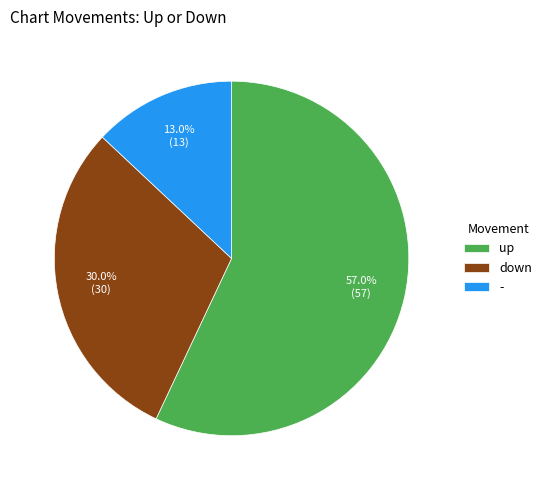

Count the number of slices in the pie.

3